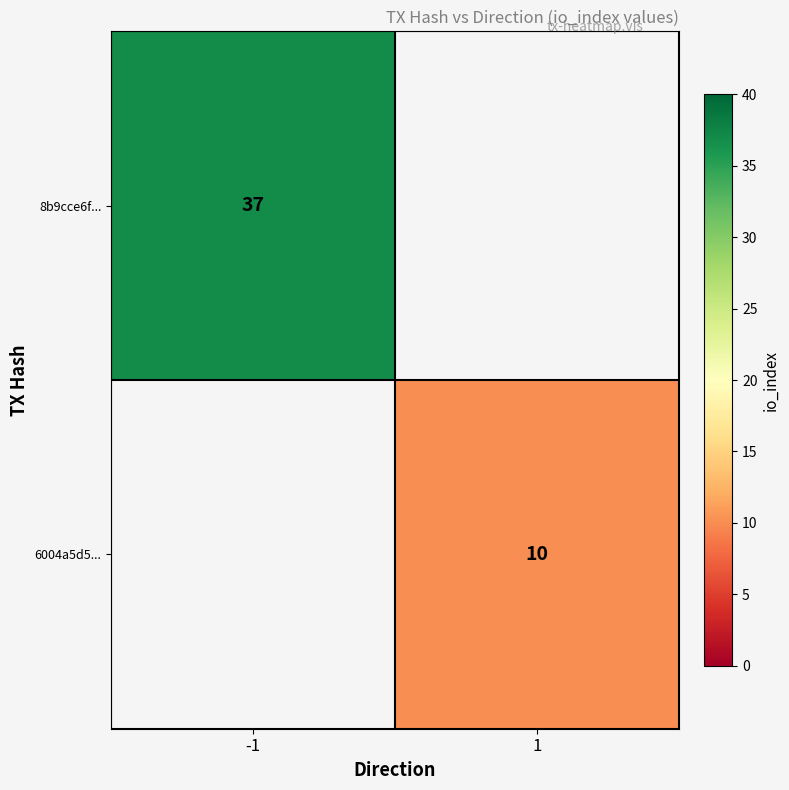

Which label corresponds to the largest value in the chart?

-1